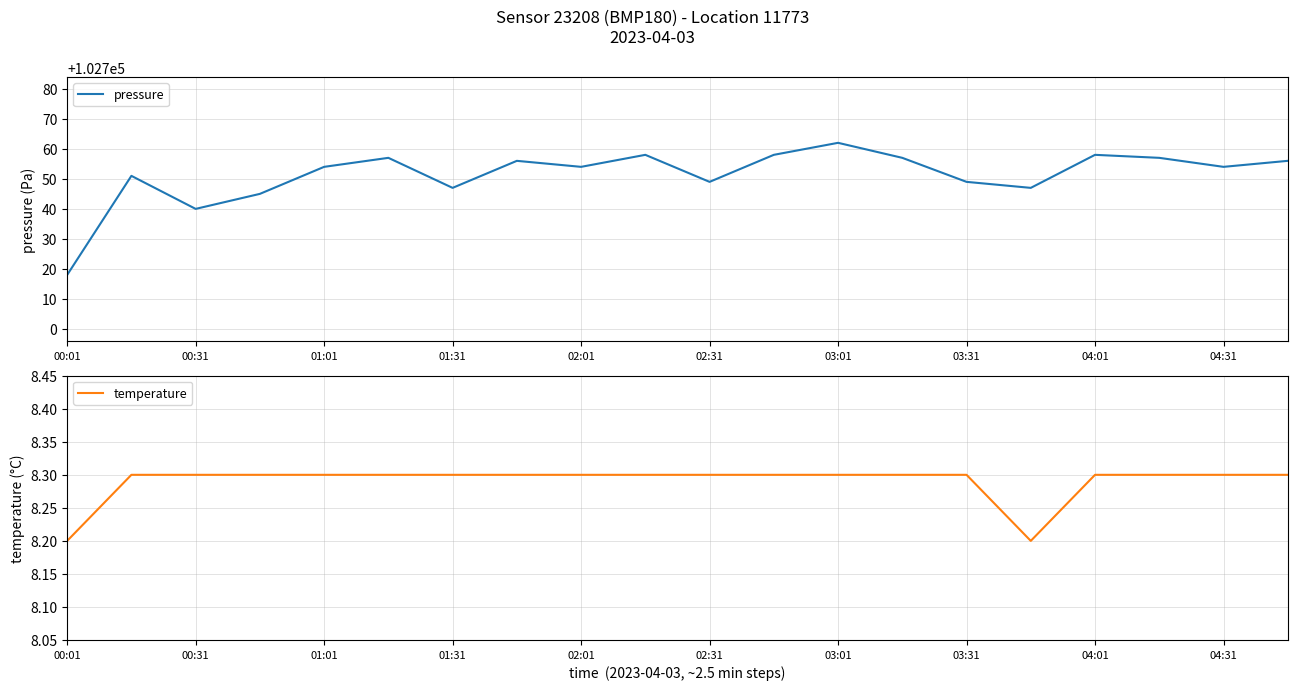

The value of pressure at 04:31 is 138951. True or false?

False